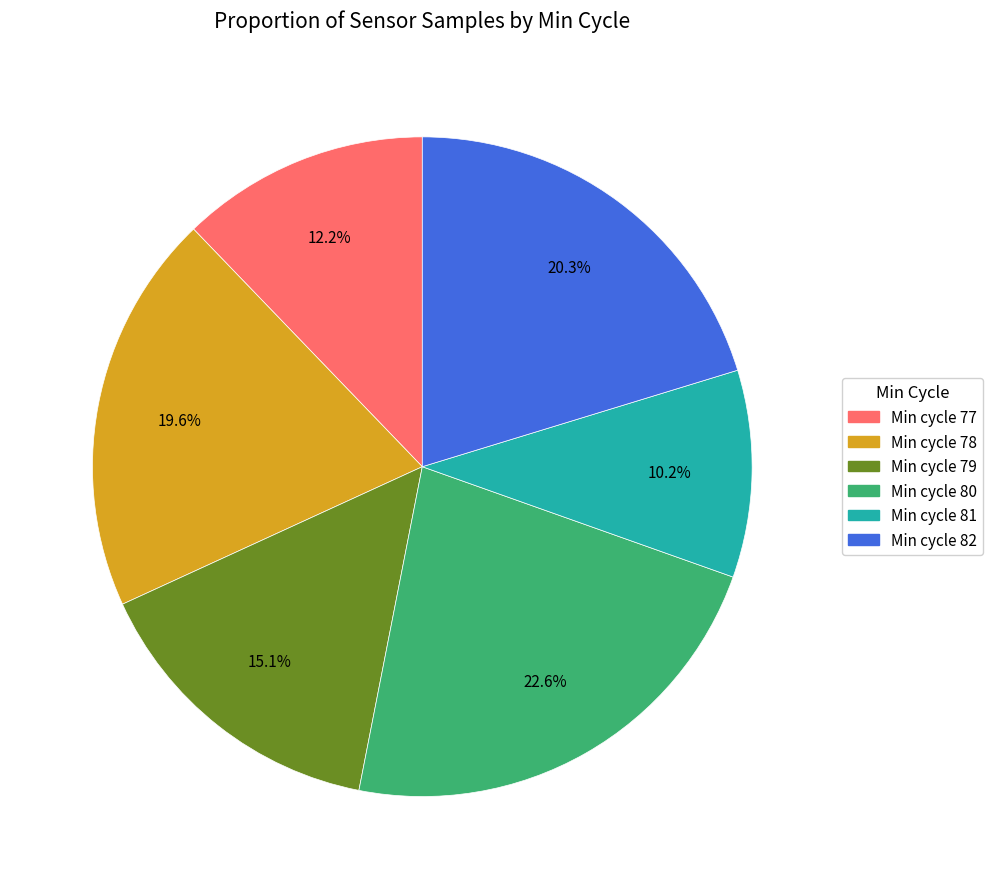

Combined, what portion of the pie is Min cycle 82 and Min cycle 77?

32.5%